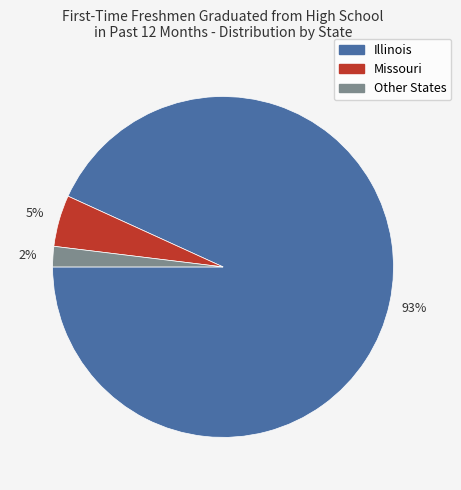

To the nearest percent, what is the difference between the largest and smallest slice percentages?

91%